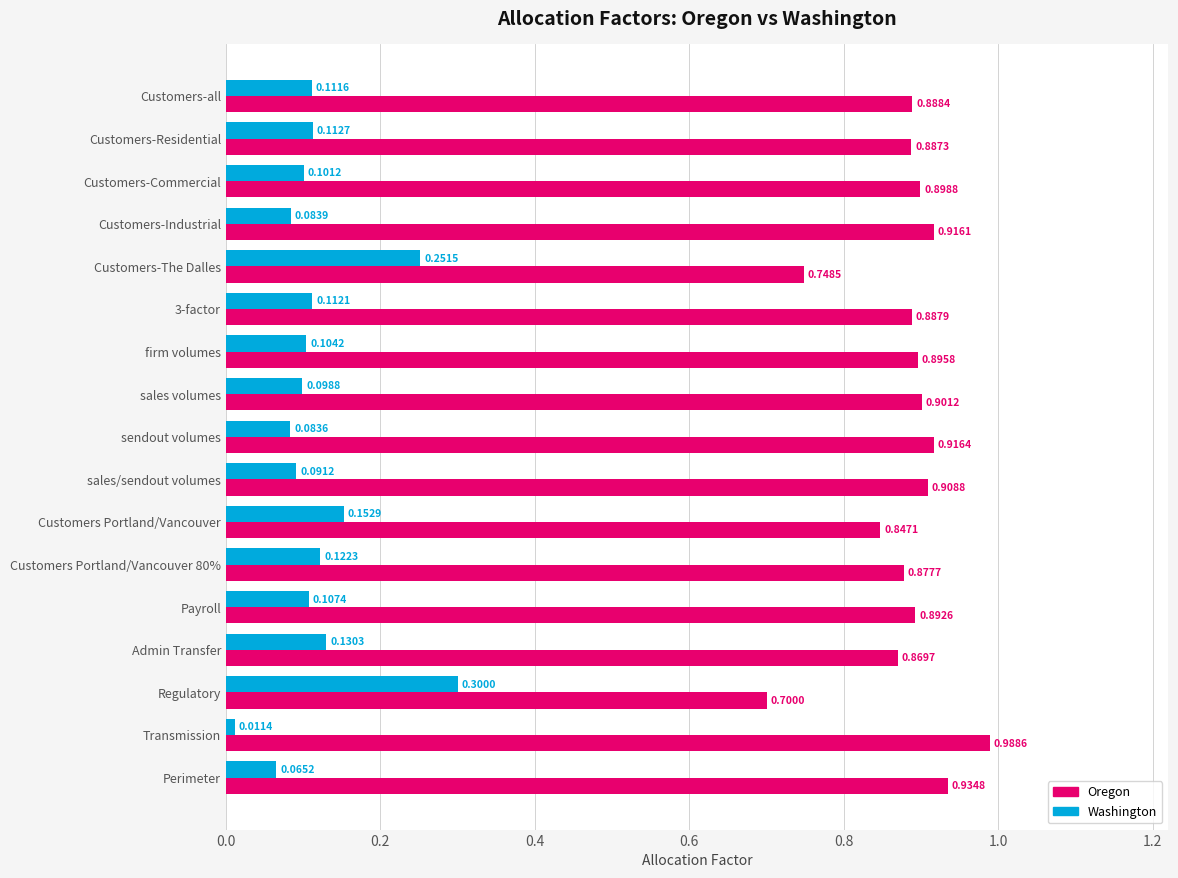

Where is Washington nearest to the value 0?

Transmission